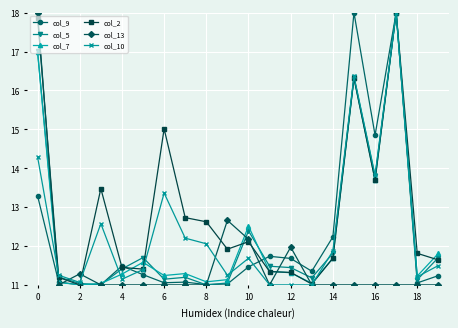

What is the value of the col_2 point at the 18th from the left?

18.0